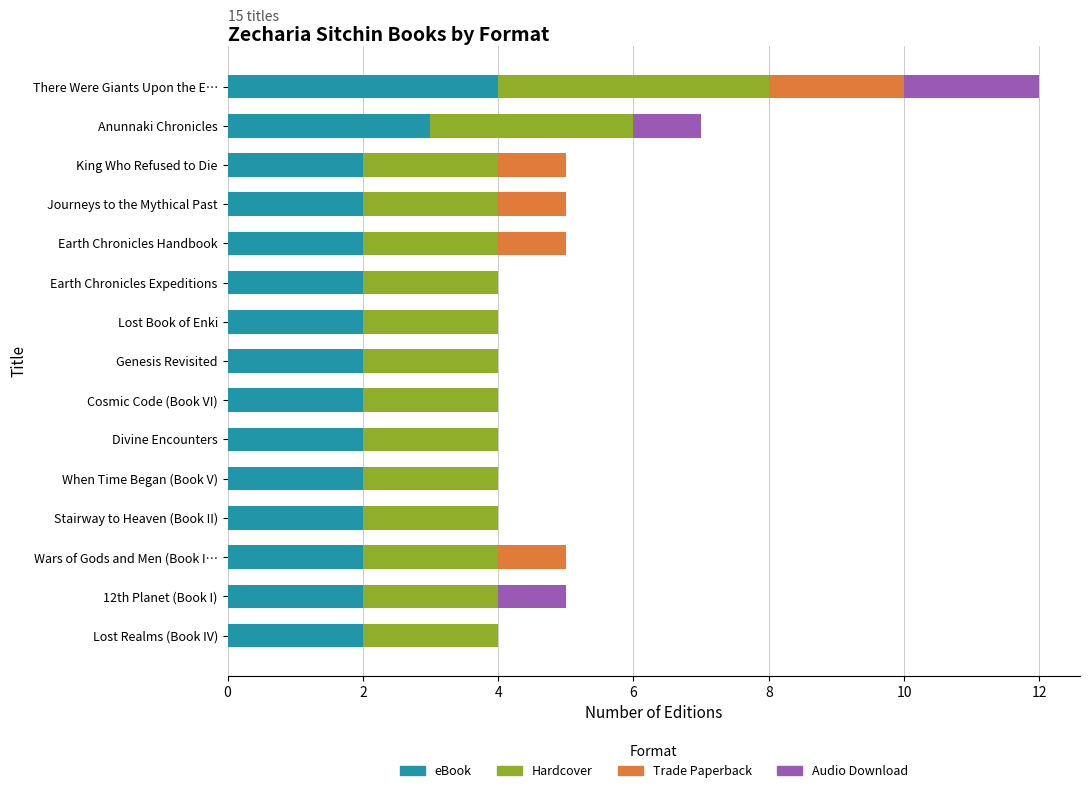

True or false: eBook has a value of 2 at Divine Encounters.

True